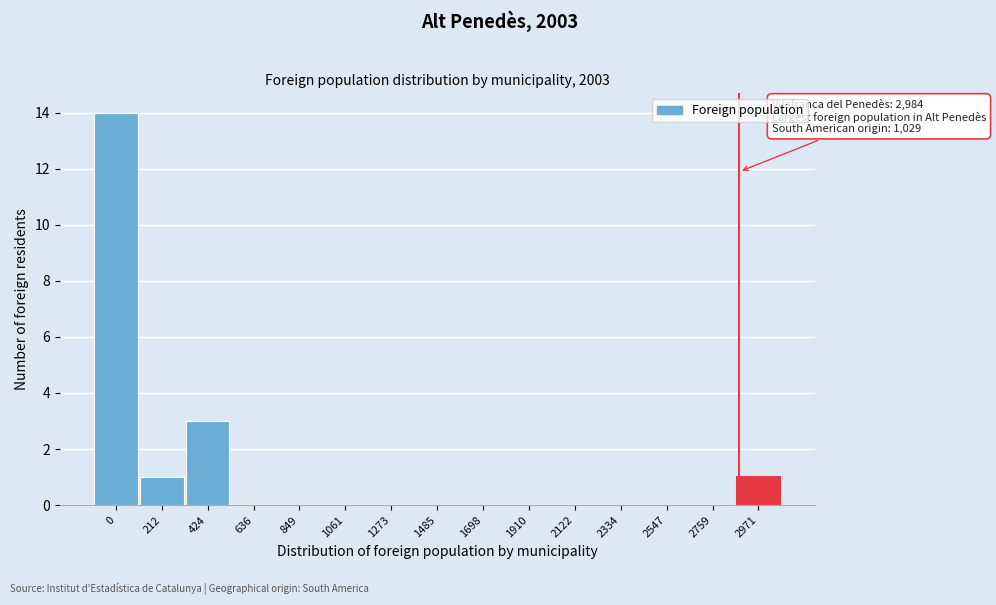

Reading right to left, list all the values displayed in this chart.

2971=1	2759=0	2547=0	2334=0	2122=0	1910=0	1698=0	1485=0	1273=0	1061=0	849=0	636=0	424=3	212=1	0=14